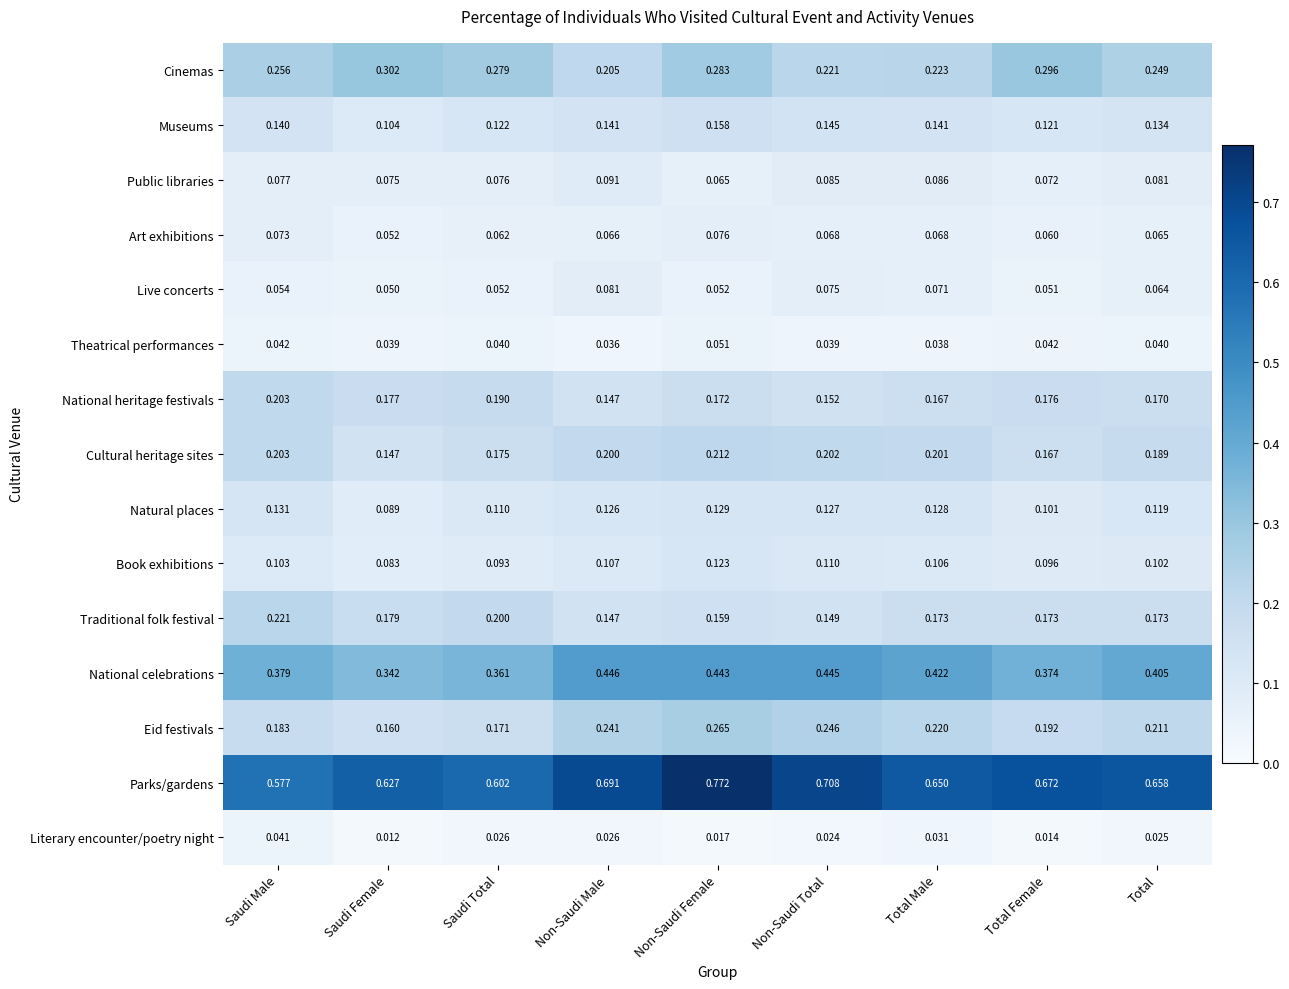

Which label corresponds to the smallest value in the chart?

Saudi Female